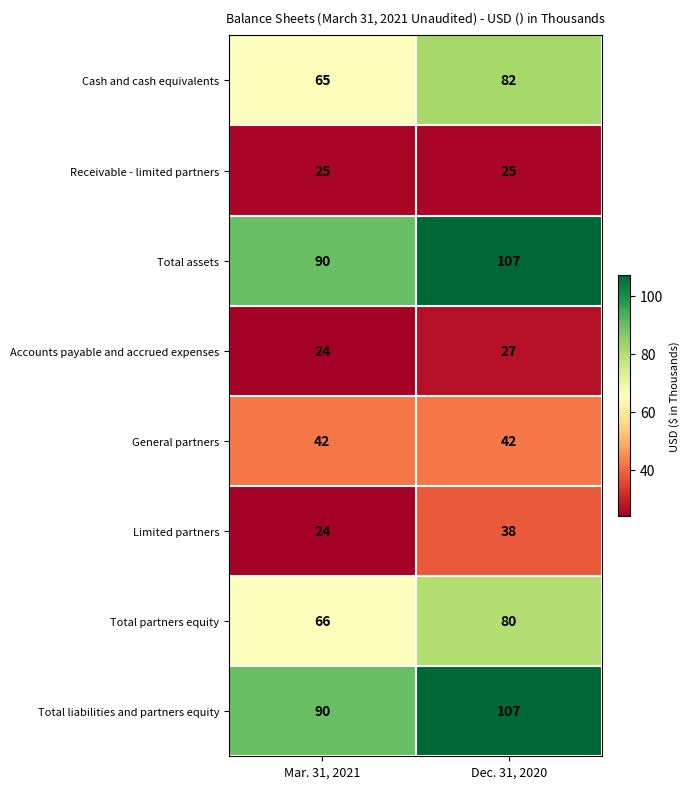

The value of Total assets at Mar. 31, 2021 is 160. True or false?

False